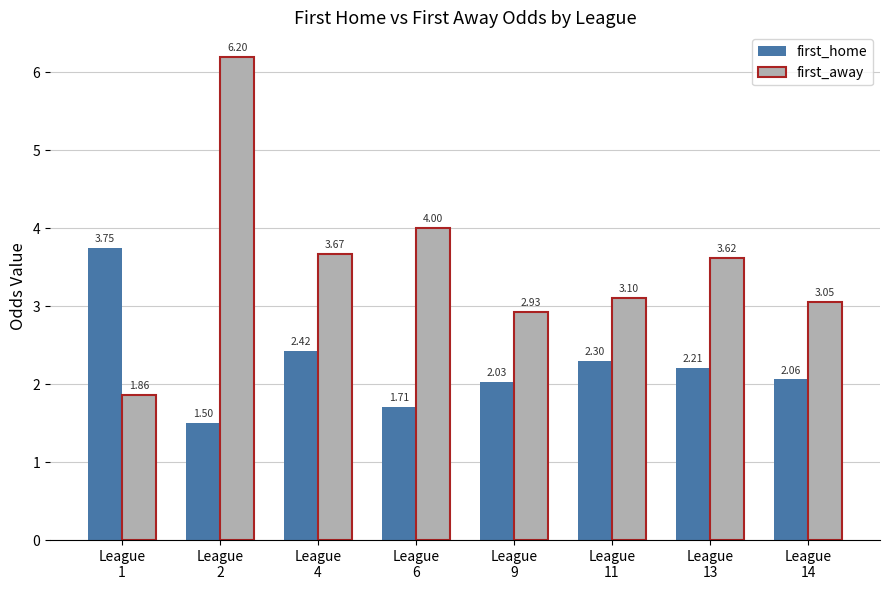

Between League
4 and League
6, which series saw the biggest shift?

first_home